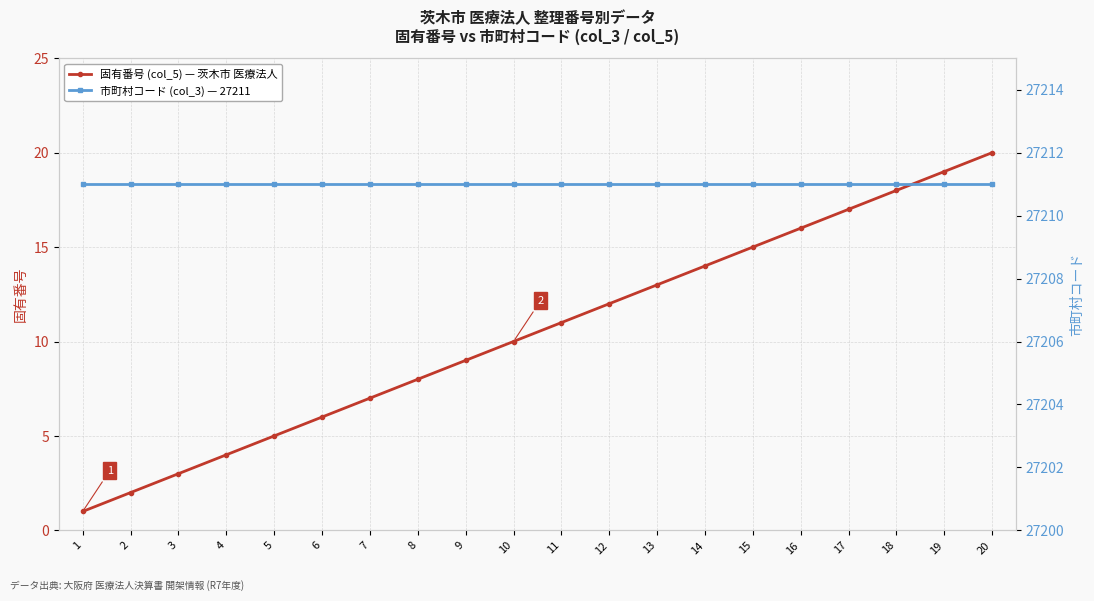

True or false: 市町村コード (col_3) — 27211 and 固有番号 (col_5) — 茨木市 医療法人 intersect in this chart.

False